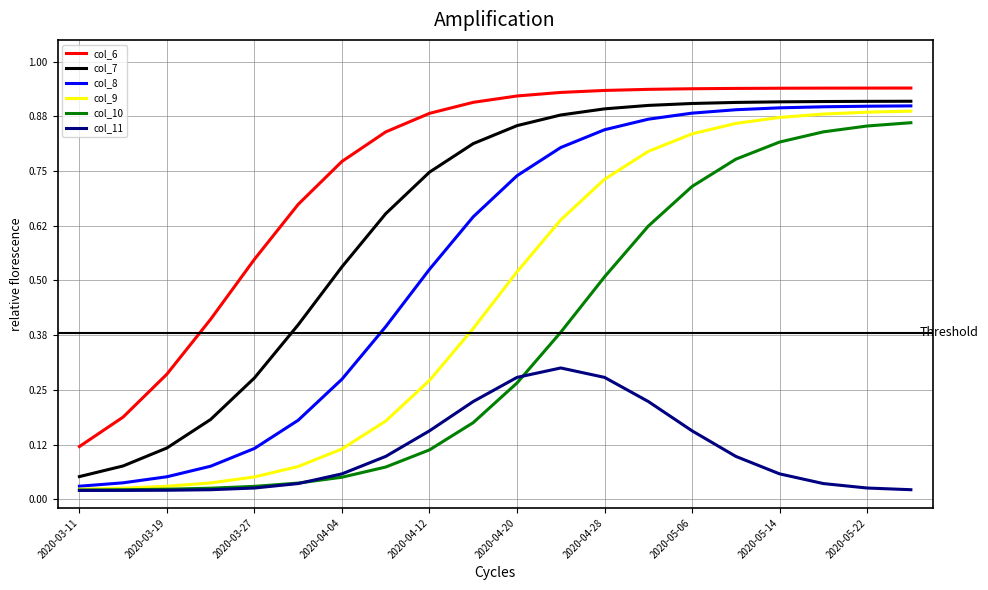

True or false: col_7 and col_9 intersect in this chart.

False